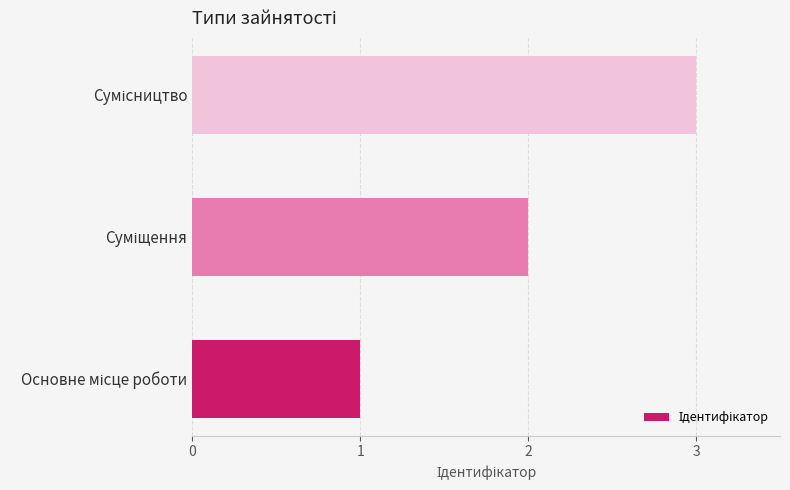

What is the greatest value displayed?

3